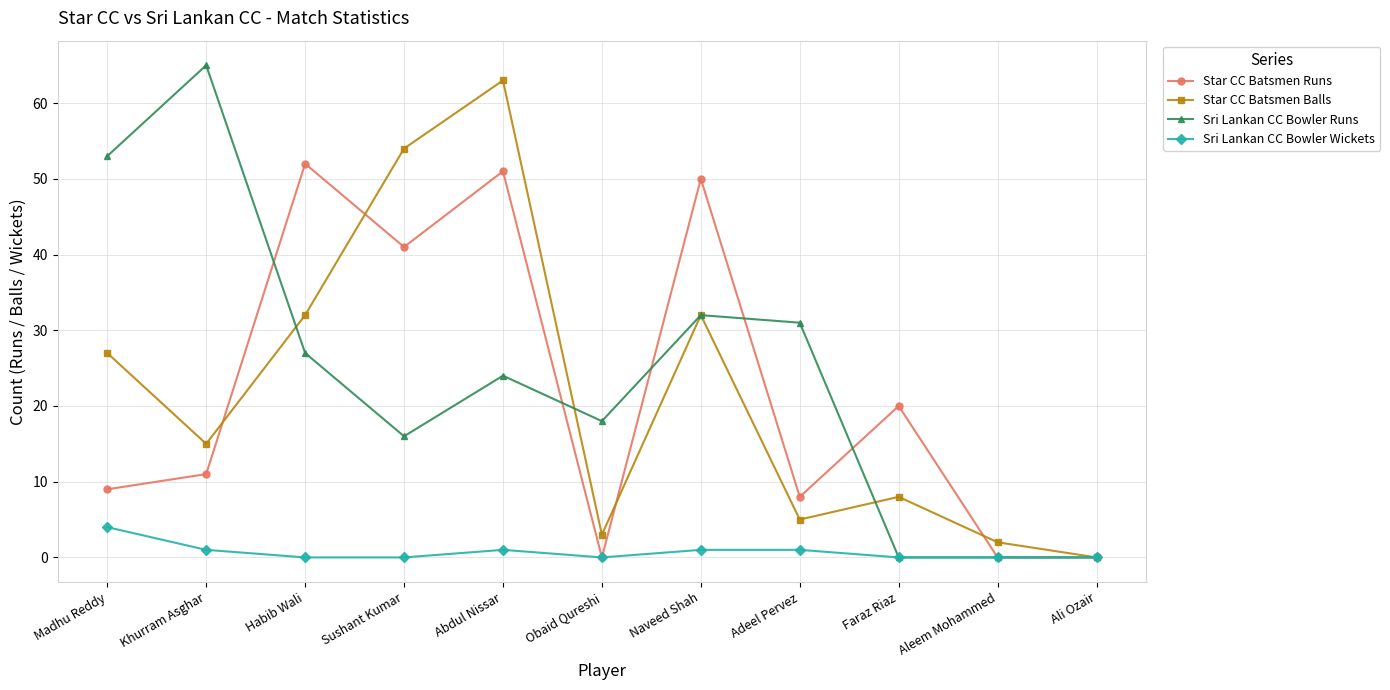

Where is the first local maximum for Star CC Batsmen Runs?

Habib Wali